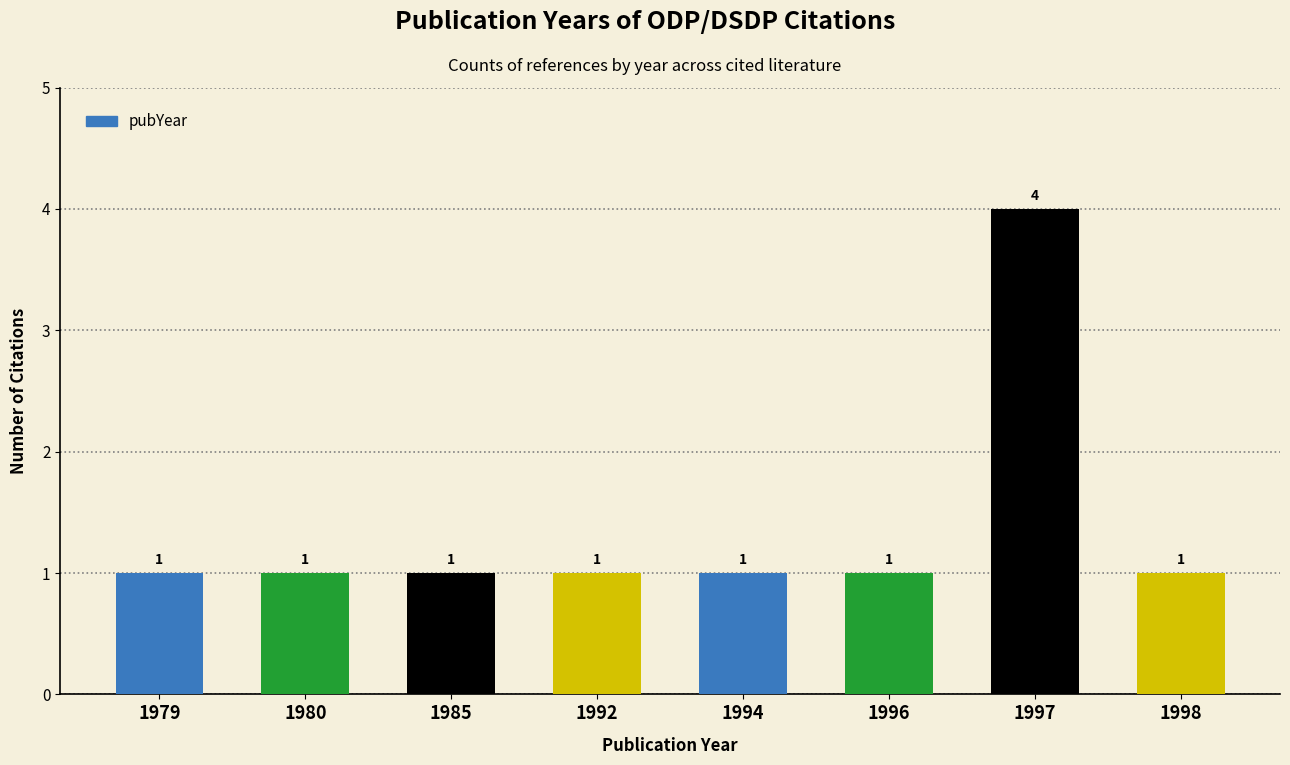

Reading left to right, extract all data points from this chart.

1	1	1	1	1	1	4	1